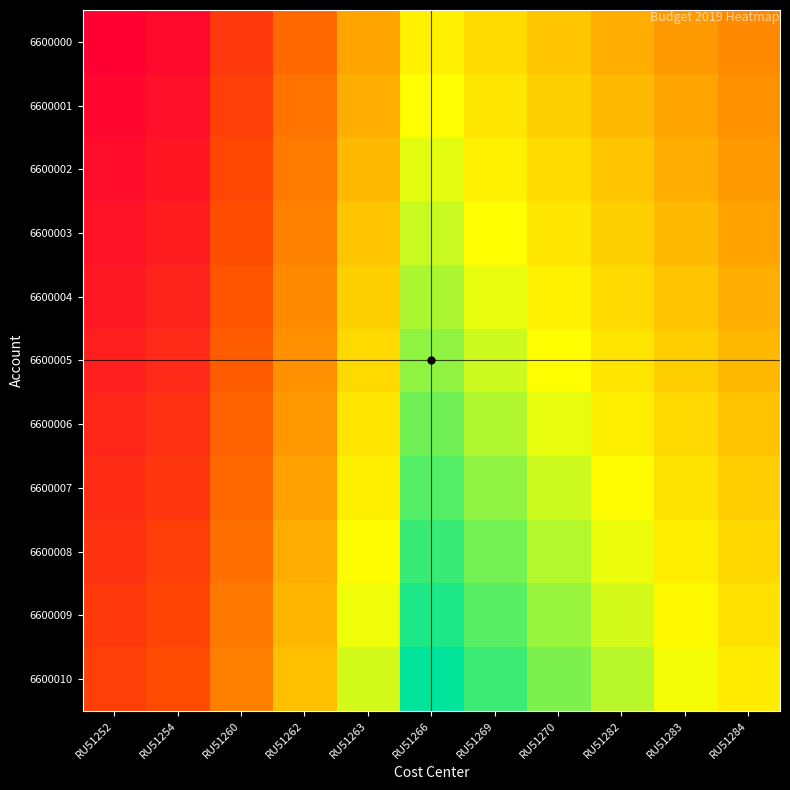

Which series has the largest total across all categories?

6600010